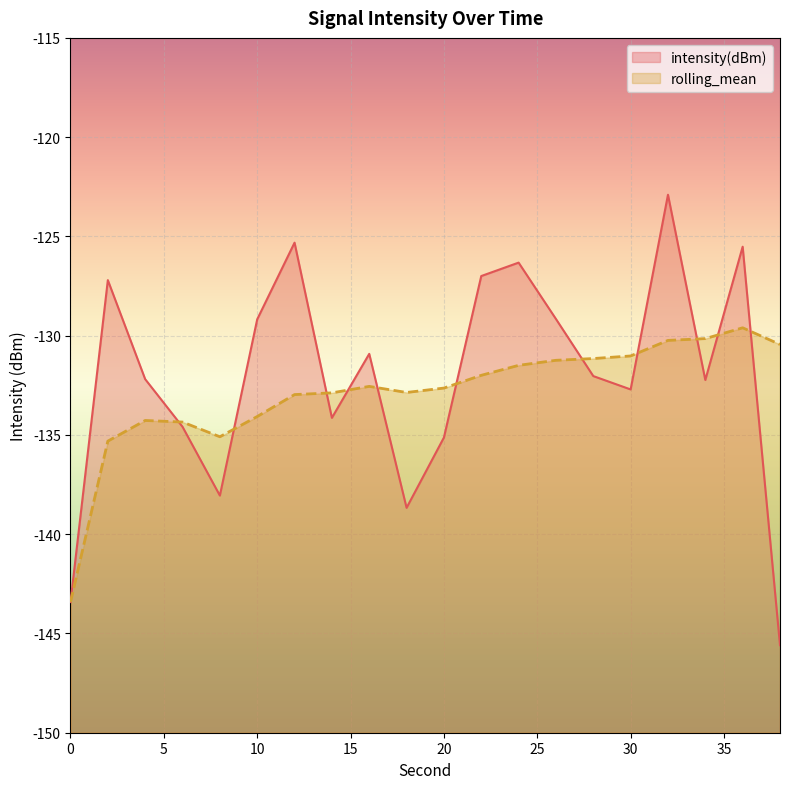

At which label is intensity(dBm) closest to -134?

14